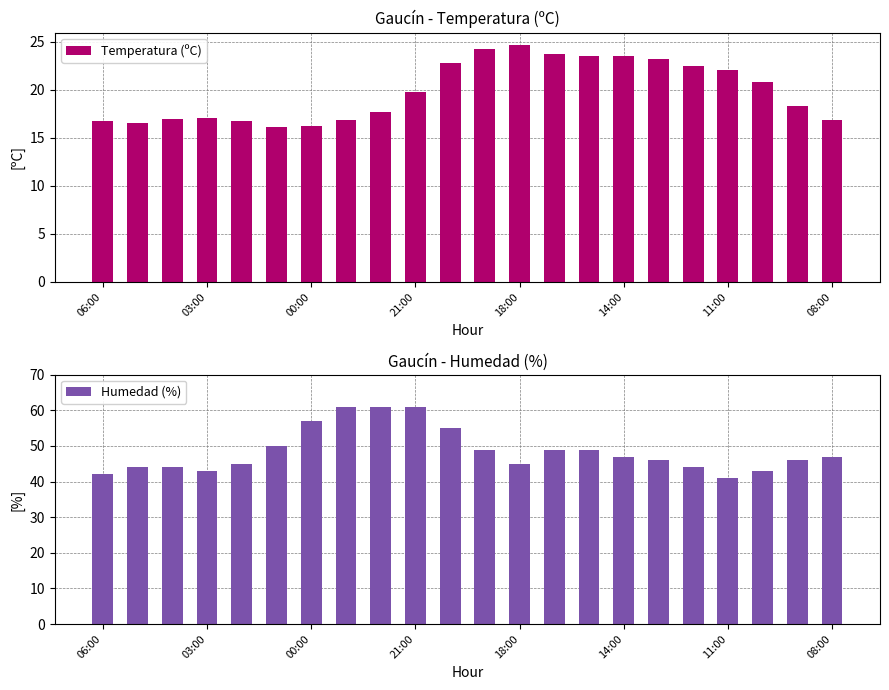

Reading left to right, transcribe all the data shown in this chart.

Temperatura (ºC): 16.7	16.5	17.0	17.1	16.7	16.1	16.2	16.8	17.7	19.8	22.8	24.2	24.7	23.7	23.5	23.5	23.2	22.5	22.0	20.8	18.3	16.8
Humedad (%): 42.0	44.0	44.0	43.0	45.0	50.0	57.0	61.0	61.0	61.0	55.0	49.0	45.0	49.0	49.0	47.0	46.0	44.0	41.0	43.0	46.0	47.0